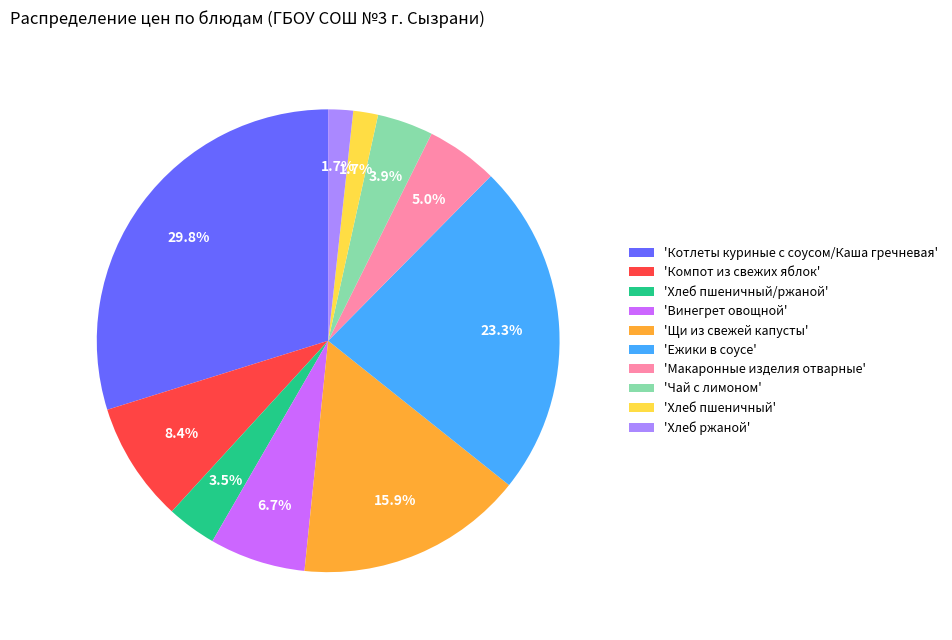

Which slice is the largest?

'Котлеты куриные с соусом/Каша гречневая'